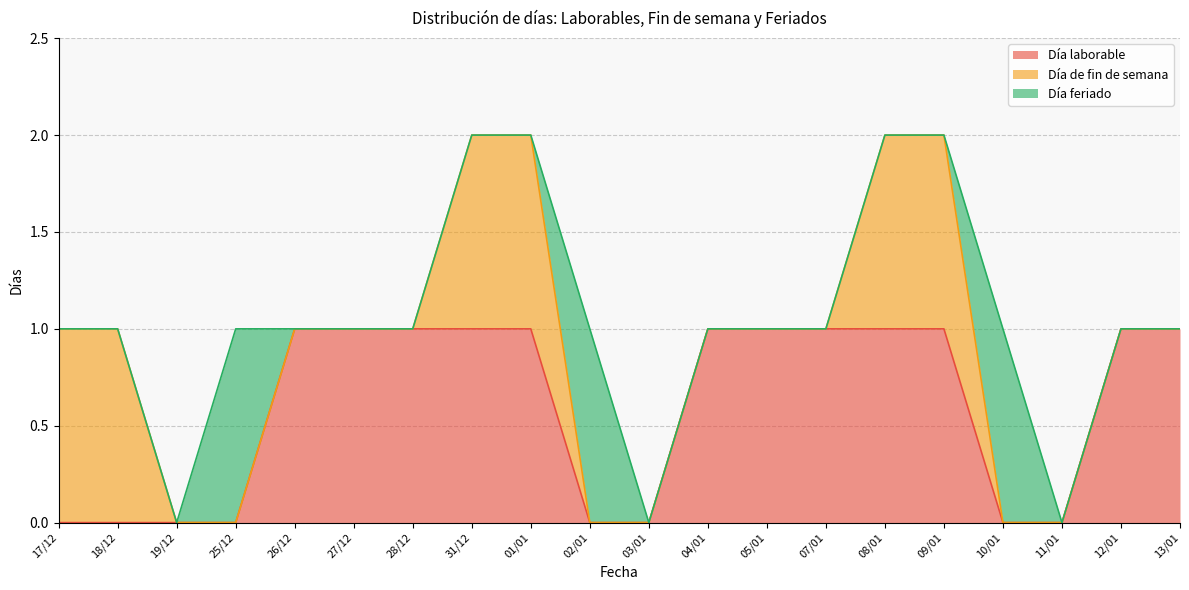

Reading right to left, list all the values displayed in this chart.

Día laborable: 1	1	0	0	1	1	1	1	1	0	0	1	1	1	1	1	0	0	0	0
Día de fin de semana: 0	0	0	0	1	1	0	0	0	0	0	1	1	0	0	0	0	0	1	1
Día feriado: 0	0	0	1	0	0	0	0	0	0	1	0	0	0	0	0	1	0	0	0